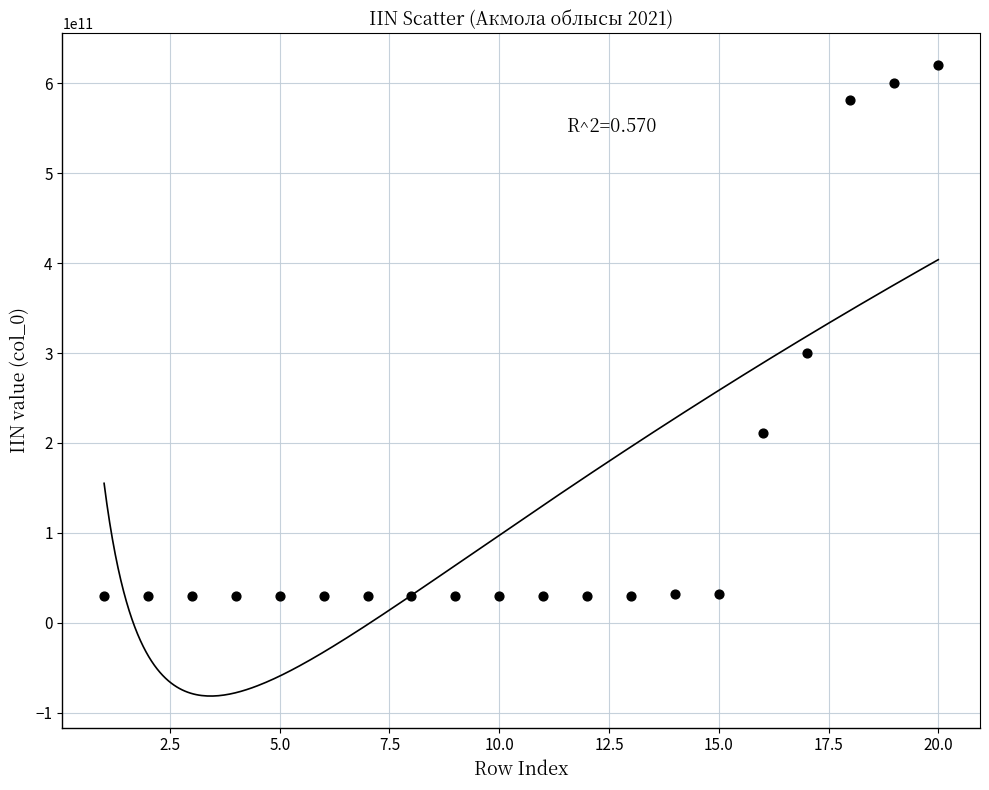

What is the range of X values (max minus min)?

19